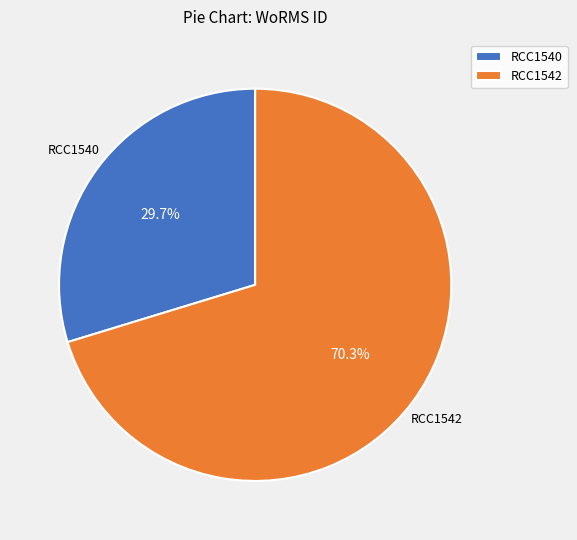

Is it true that RCC1542 is 77% of the pie?

False